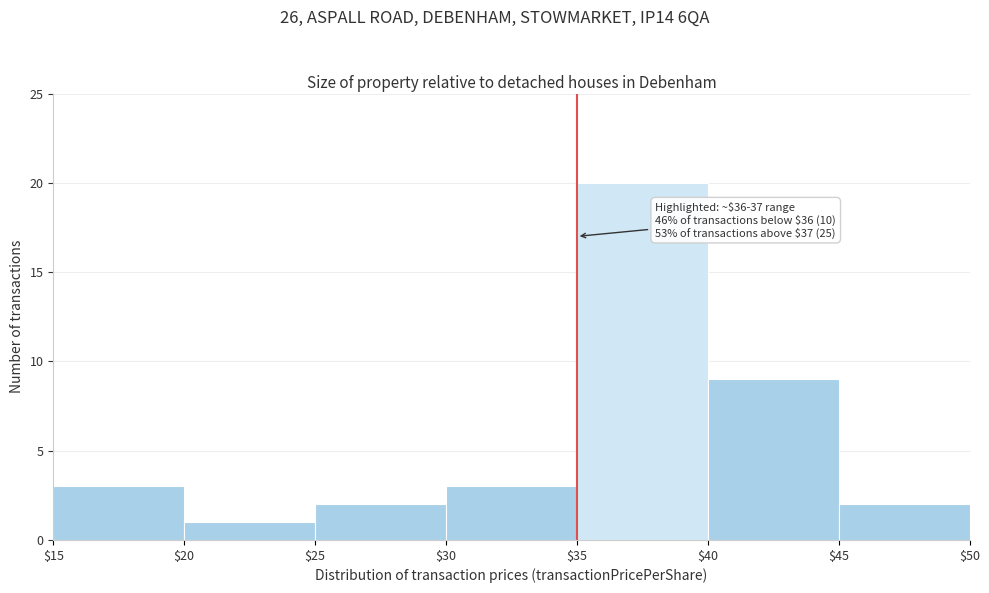

Over which range of the x-axis is the bar tallest?

$35 to $40